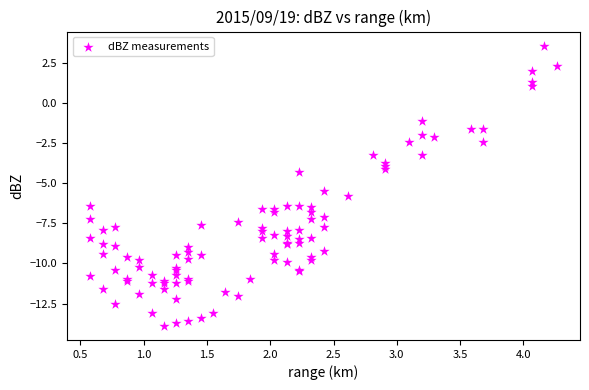

What Y value in the scatter plot is closest to -5?

-5.5